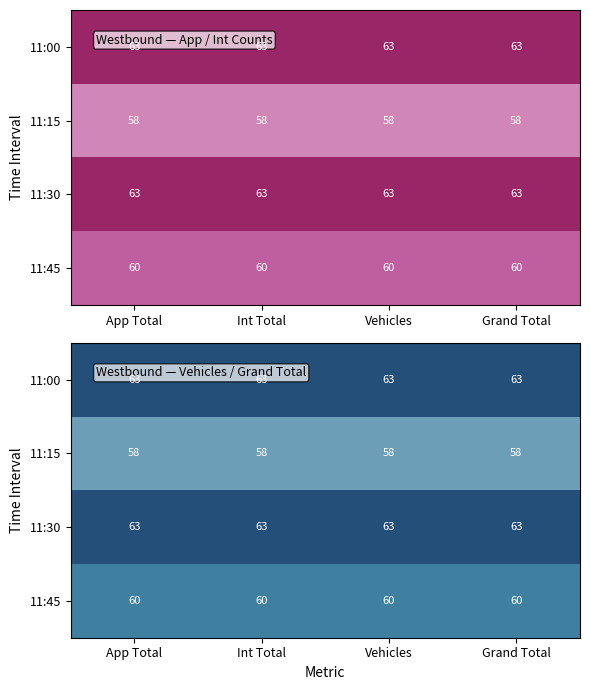

At how many categories does at least one series exceed 58?

4